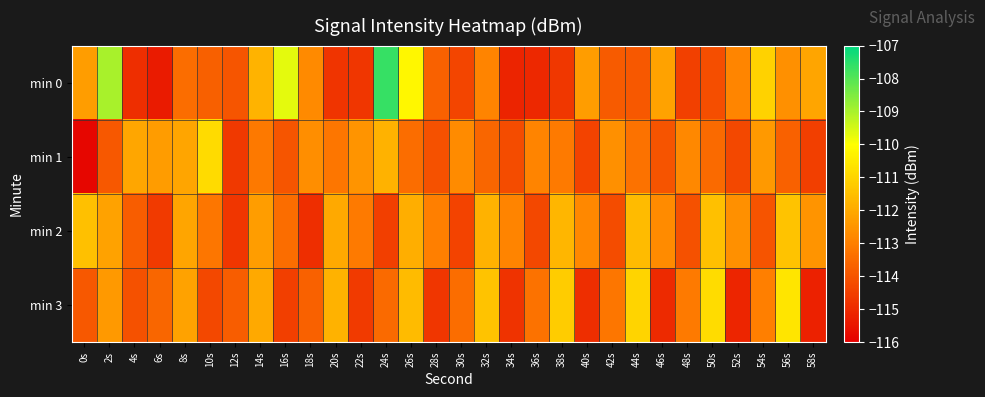

Reading left to right, list all the values displayed in this chart.

min 0: 0s=-112.3	2s=-109.0	4s=-114.9	6s=-115.4	8s=-113.4	10s=-113.7	12s=-114.0	14s=-111.8	16s=-109.7	18s=-112.7	20s=-114.8	22s=-114.7	24s=-107.7	26s=-110.2	28s=-113.7	30s=-114.4	32s=-112.9	34s=-115.2	36s=-115.0	38s=-114.7	40s=-112.3	42s=-113.8	44s=-113.9	46s=-112.2	48s=-114.5	50s=-114.2	52s=-112.8	54s=-111.1	56s=-112.6	58s=-112.1
min 1: 0s=-115.9	2s=-113.9	4s=-112.1	6s=-112.3	8s=-112.1	10s=-110.8	12s=-114.6	14s=-113.1	16s=-114.0	18s=-112.6	20s=-113.2	22s=-112.5	24s=-111.8	26s=-113.4	28s=-114.1	30s=-112.7	32s=-113.6	34s=-114.2	36s=-112.9	38s=-113.1	40s=-114.4	42s=-112.6	44s=-113.3	46s=-114.0	48s=-112.8	50s=-113.5	52s=-114.3	54s=-112.4	56s=-113.7	58s=-114.5
min 2: 0s=-111.5	2s=-112.2	4s=-113.8	6s=-114.6	8s=-112.1	10s=-113.2	12s=-114.7	14s=-112.3	16s=-113.4	18s=-114.9	20s=-112.0	22s=-113.1	24s=-114.5	26s=-111.9	28s=-113.0	30s=-114.4	32s=-111.8	34s=-112.9	36s=-114.3	38s=-111.7	40s=-112.8	42s=-114.2	44s=-111.6	46s=-112.7	48s=-114.1	50s=-111.5	52s=-112.6	54s=-114.0	56s=-111.4	58s=-112.5
min 3: 0s=-113.9	2s=-112.4	4s=-114.1	6s=-113.6	8s=-112.2	10s=-114.3	12s=-113.8	14s=-112.0	16s=-114.5	18s=-113.7	20s=-111.8	22s=-114.6	24s=-113.5	26s=-111.6	28s=-114.7	30s=-113.4	32s=-111.4	34s=-114.8	36s=-113.3	38s=-111.2	40s=-114.9	42s=-113.2	44s=-111.0	46s=-115.0	48s=-113.1	50s=-110.8	52s=-115.1	54s=-113.0	56s=-110.6	58s=-115.2